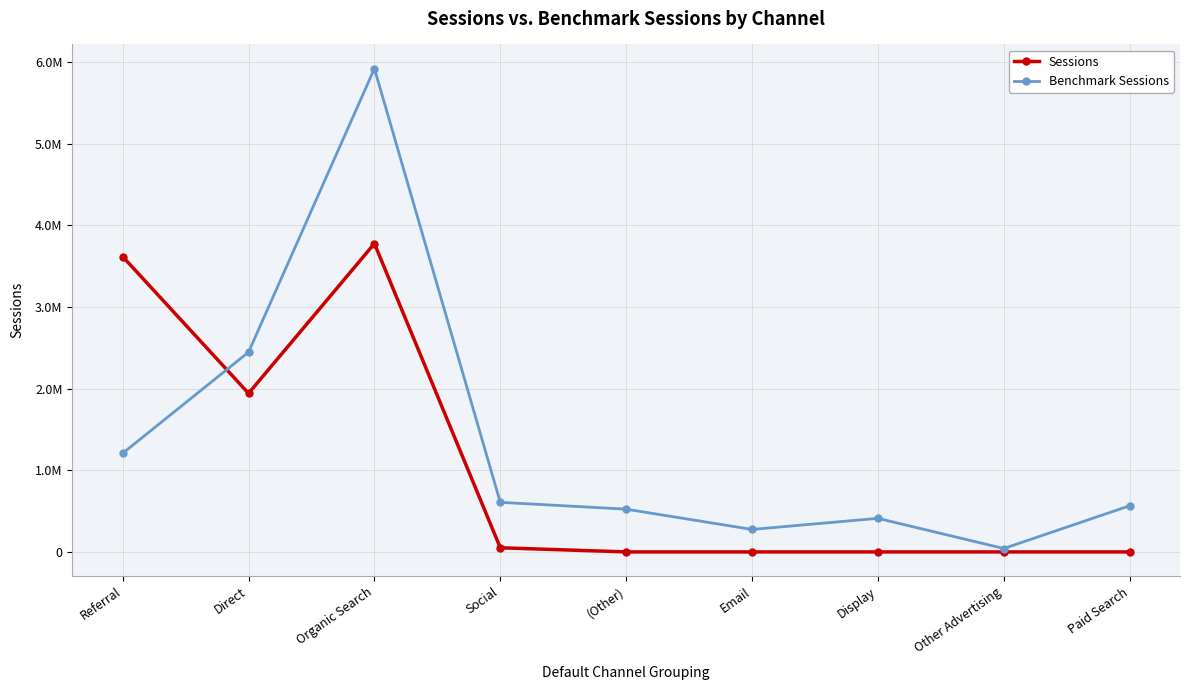

What is the average value of the Sessions series?

1042576